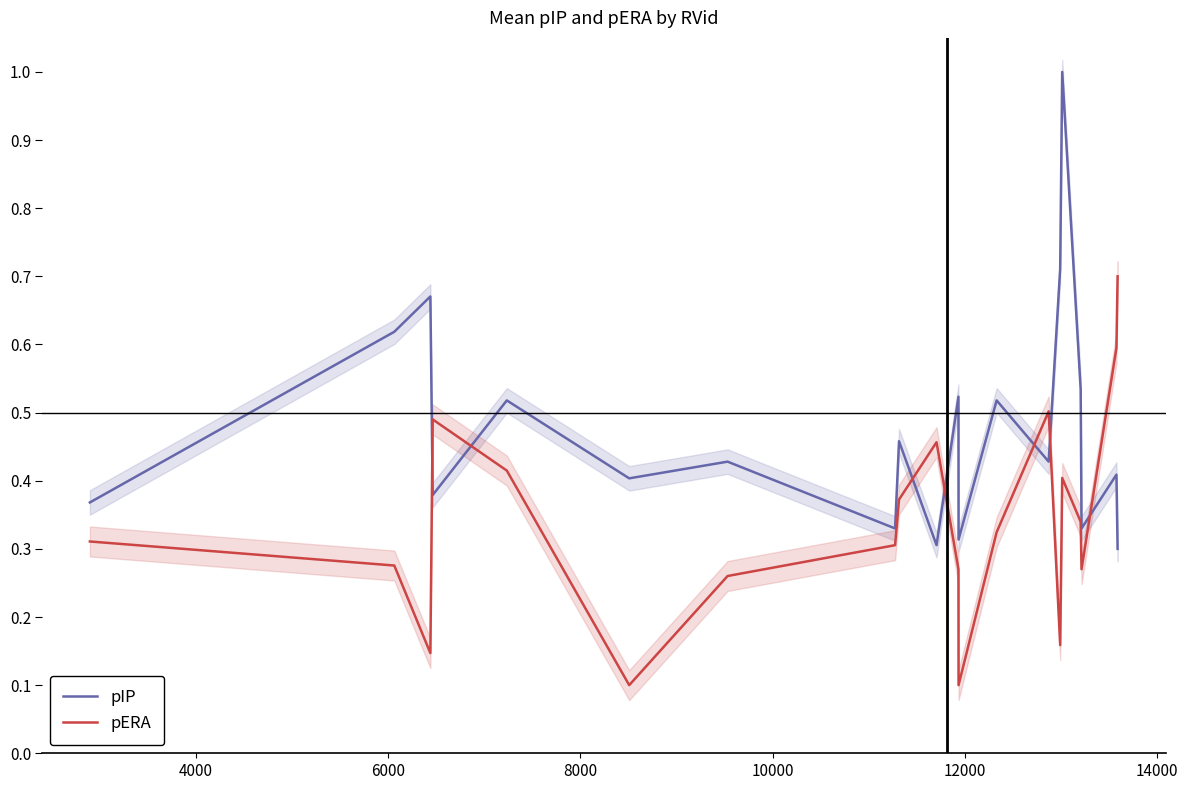

True or false: pIP and pERA cross at least once.

True